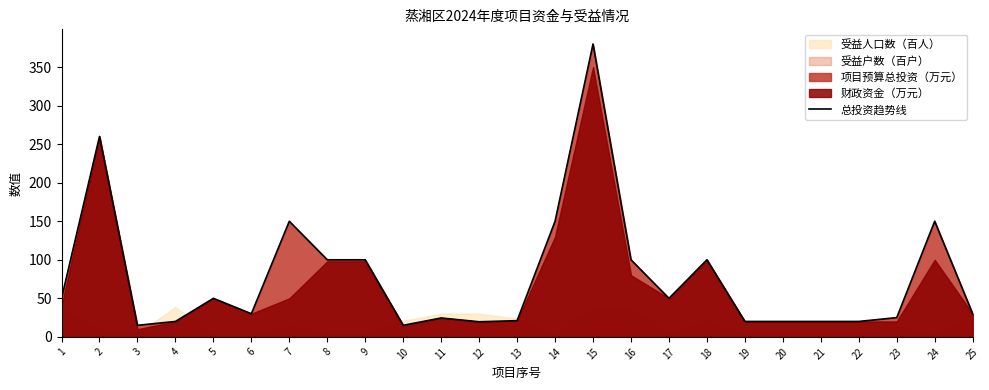

The chart shows a value of 68.5 at 8. True or false?

False